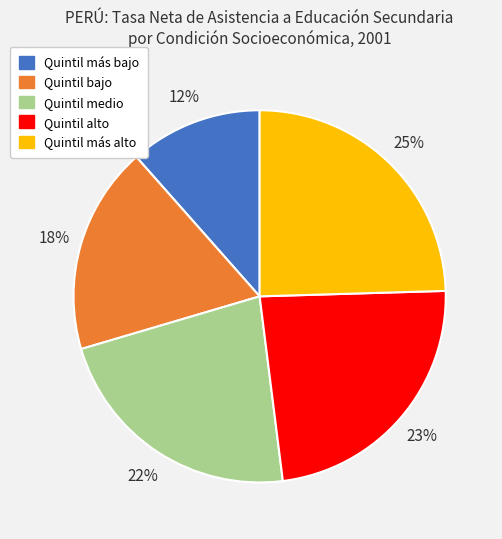

Which slice is the largest?

Quintil más alto